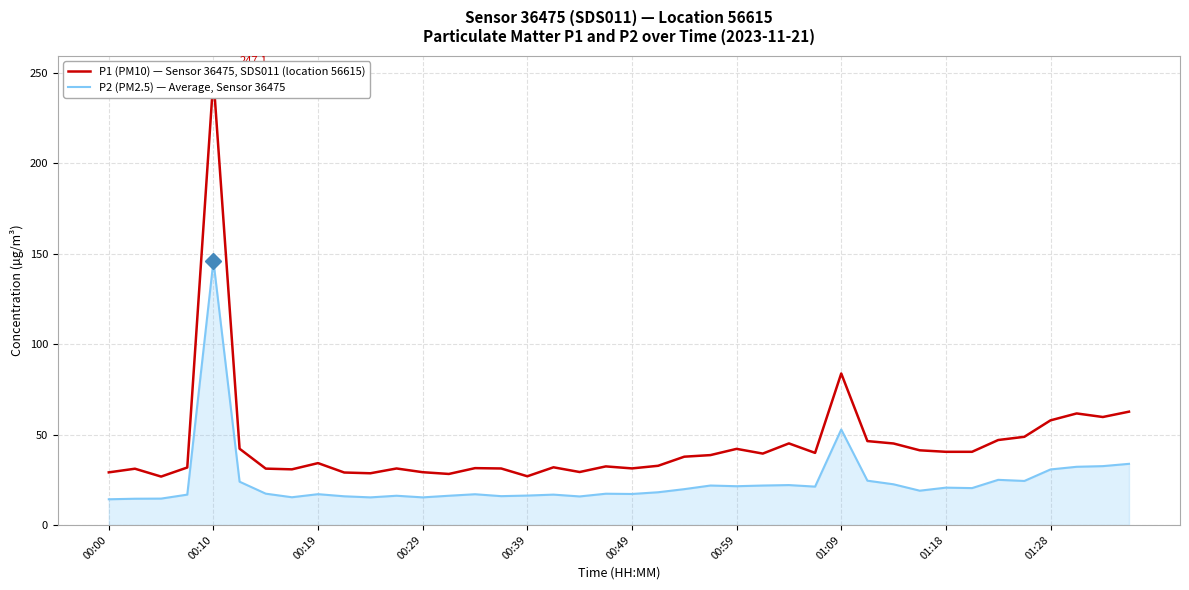

What is the spread (max minus min) of values at 10?

13.3